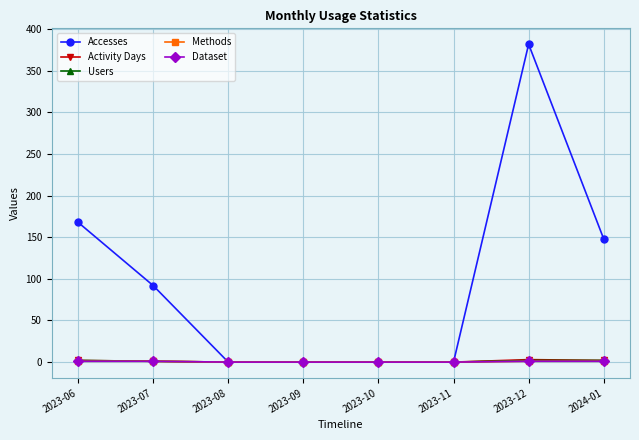

What is the difference between the second highest and second lowest values in the Dataset series?

1